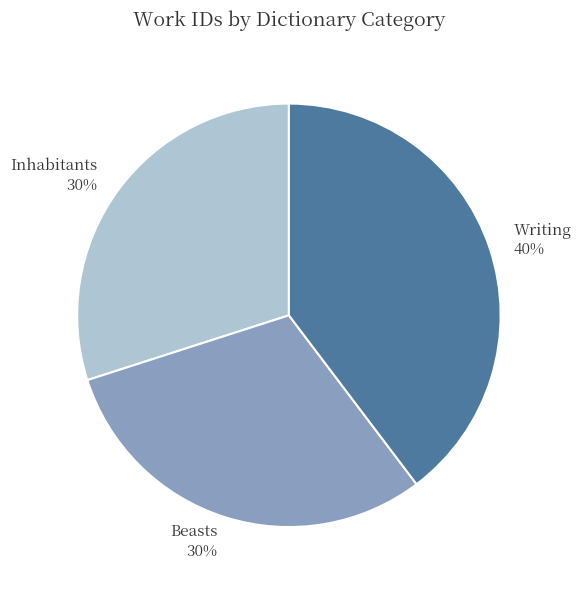

The Writing slice represents 34% of the pie. True or false?

False